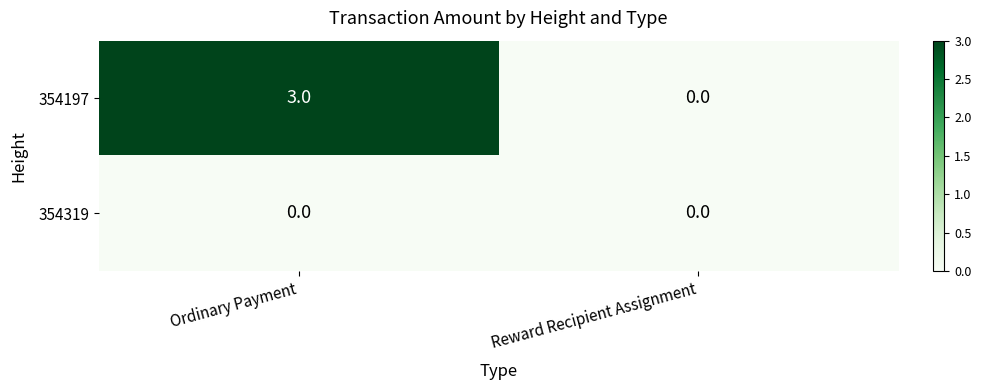

What is the spread (max minus min) of values at Ordinary Payment?

3